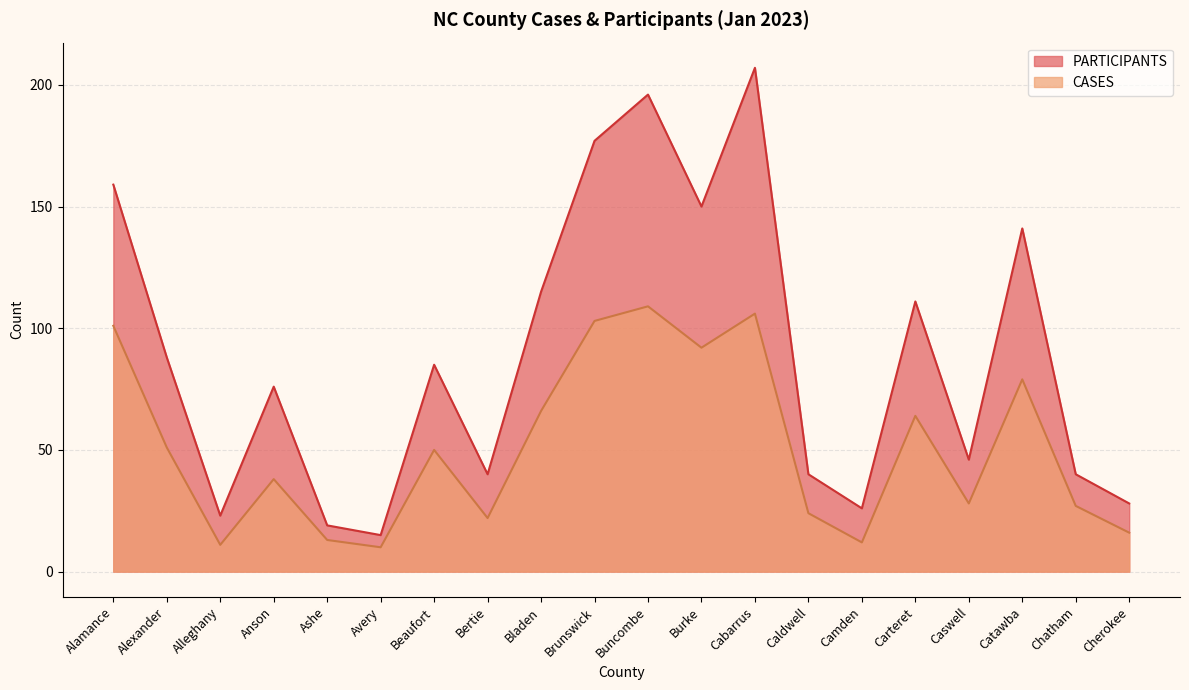

How many lines are shown in the chart?

2